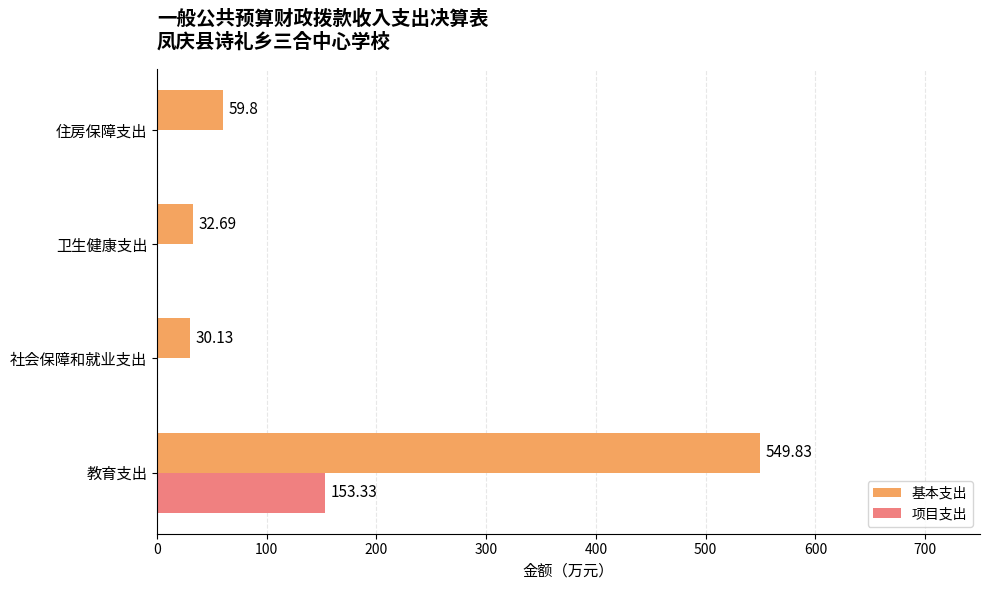

How many distinct data groups are displayed?

2